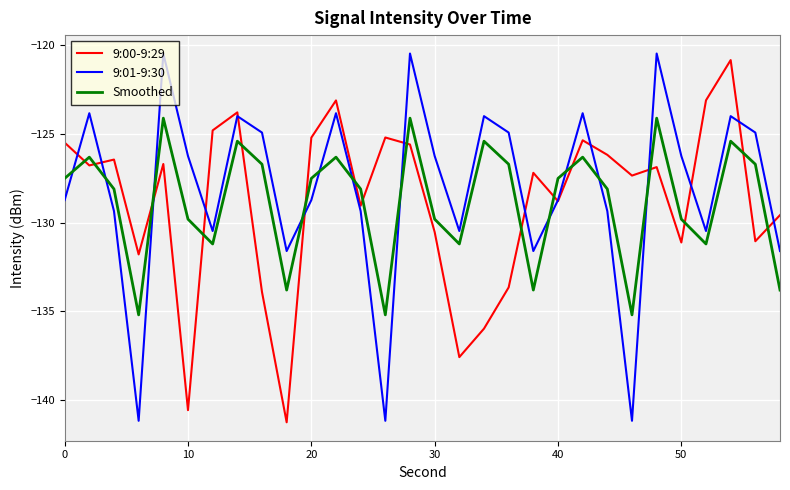

After their last crossing, which series has the higher values: 9:00-9:29 or Smoothed?

9:00-9:29